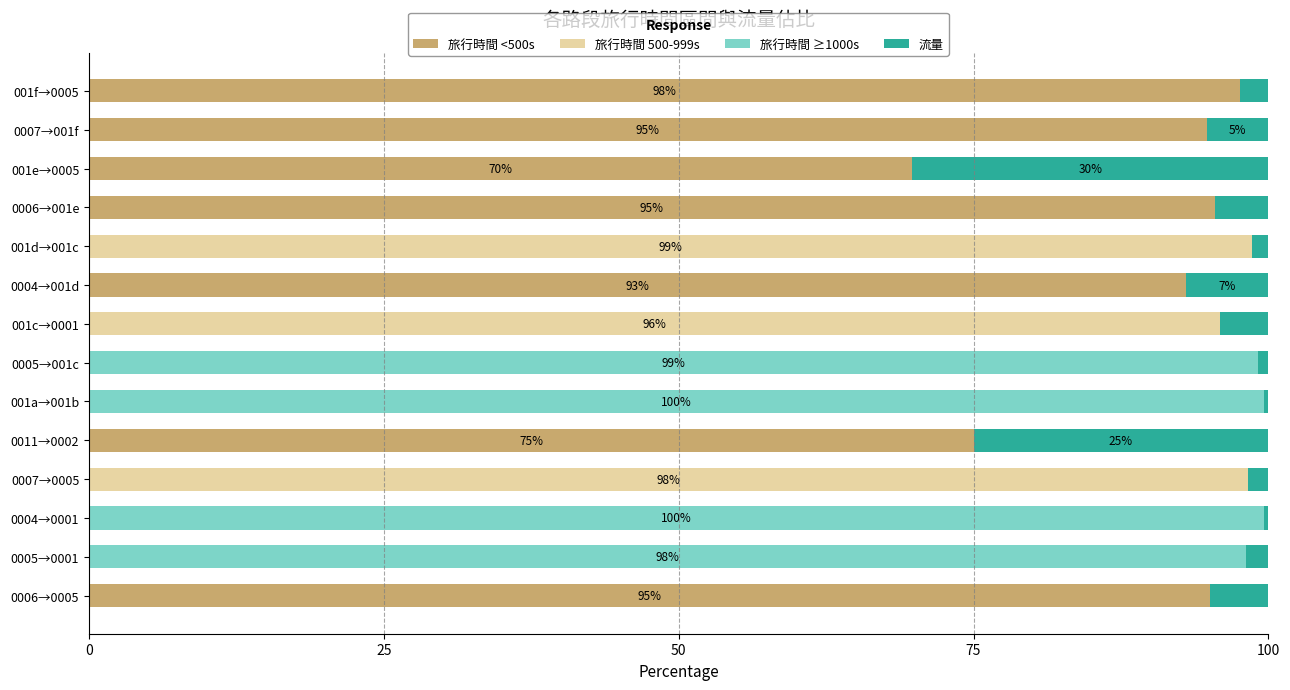

What is the sum of all 旅行時間 <500s values?

620.8